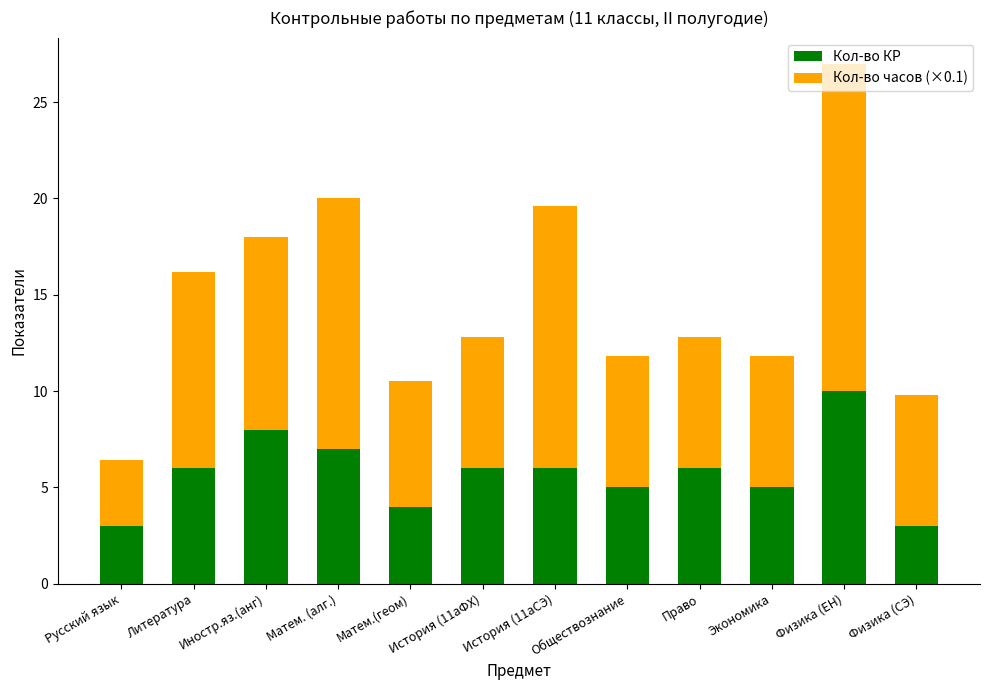

Are the bars horizontal?

No